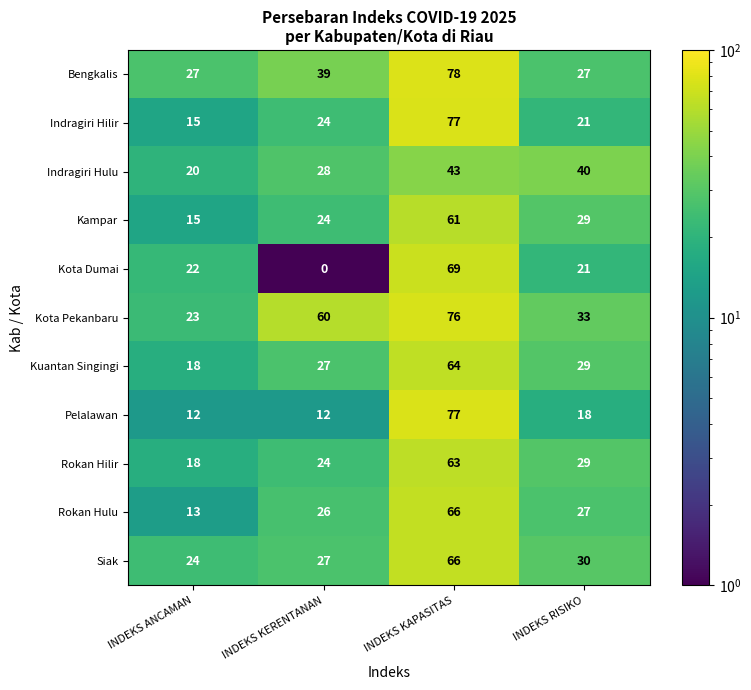

What is the average value of the Indragiri Hilir series?

34